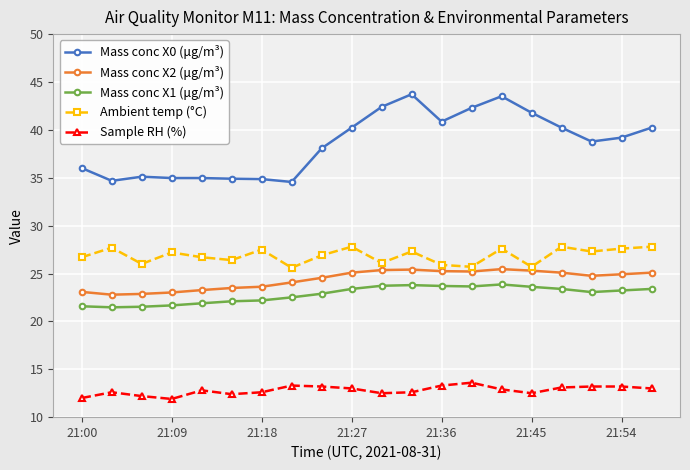

How many interior local valleys does the Ambient temp (°C) series have?

7